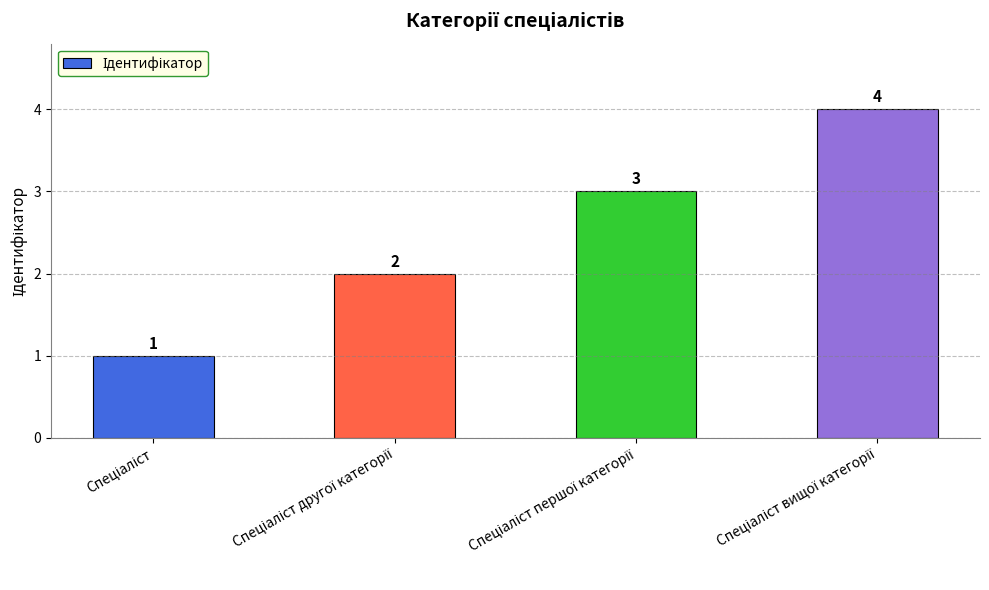

What is the greatest value displayed?

4